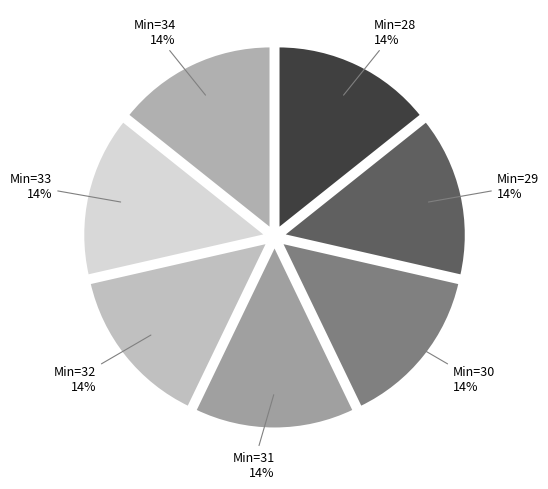

Count the number of slices in the pie.

7